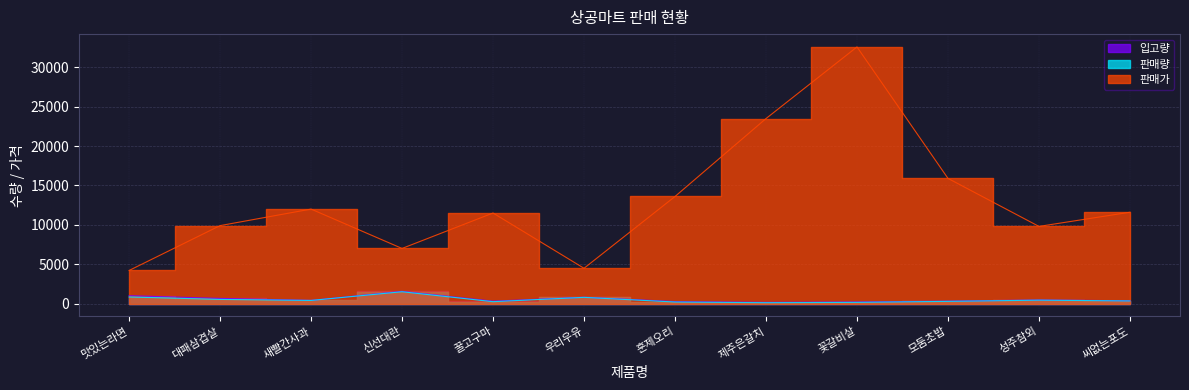

Does the chart display data point markers on the line(s)?

No